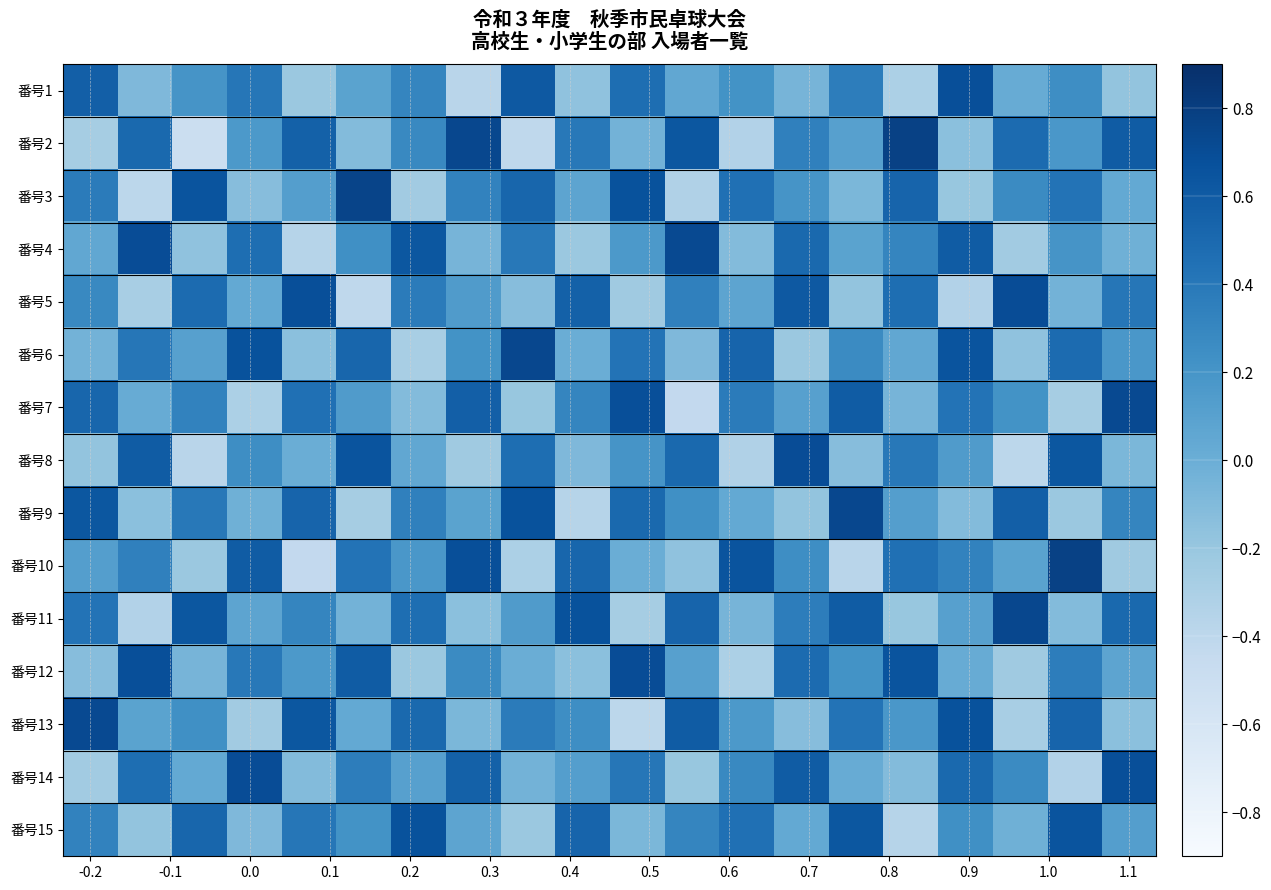

What is the minimum value shown in the chart?

-0.5